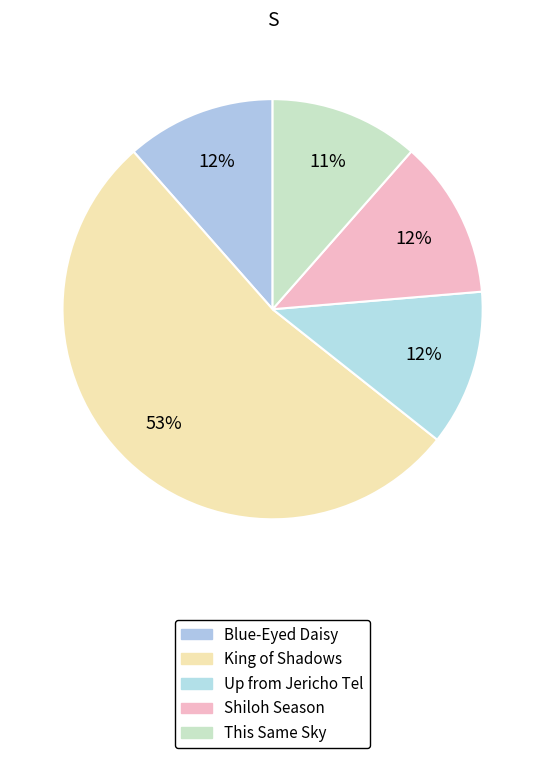

Count the number of slices in the pie.

5